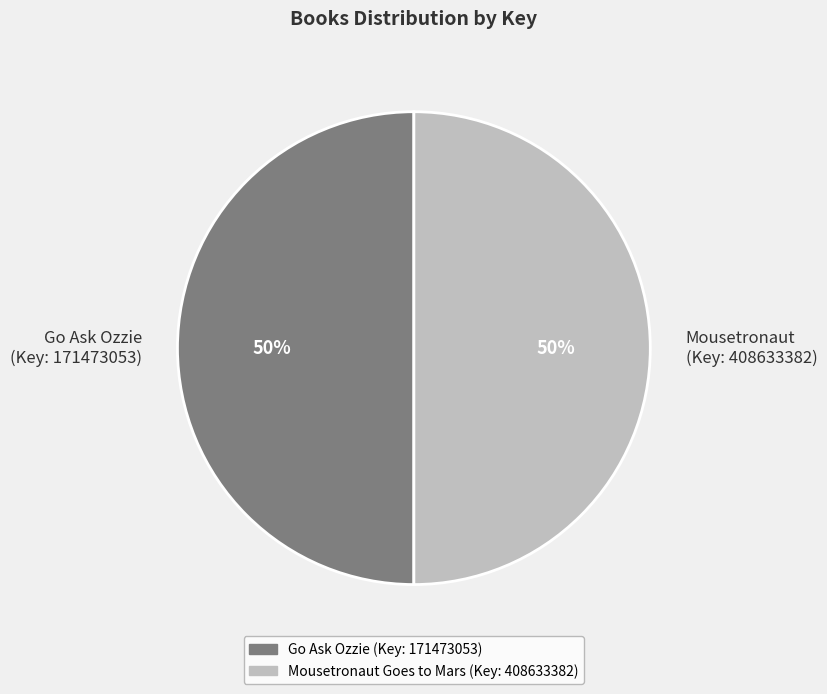

Is it true that Mousetronaut (Key: 408633382) is 60% of the pie?

False